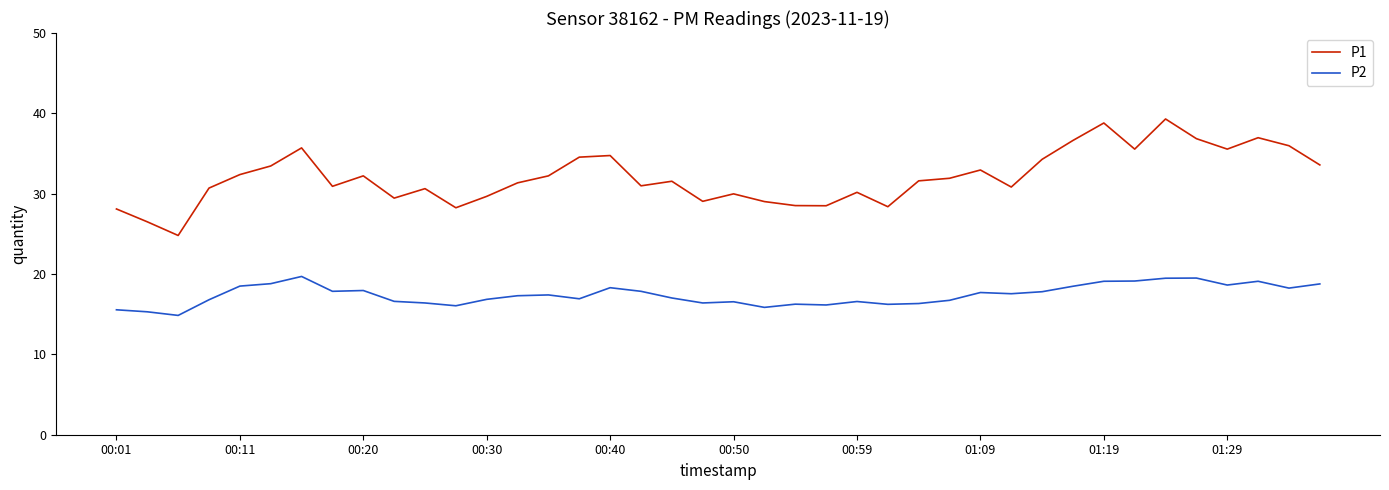

What is the maximum value for P1?

39.3